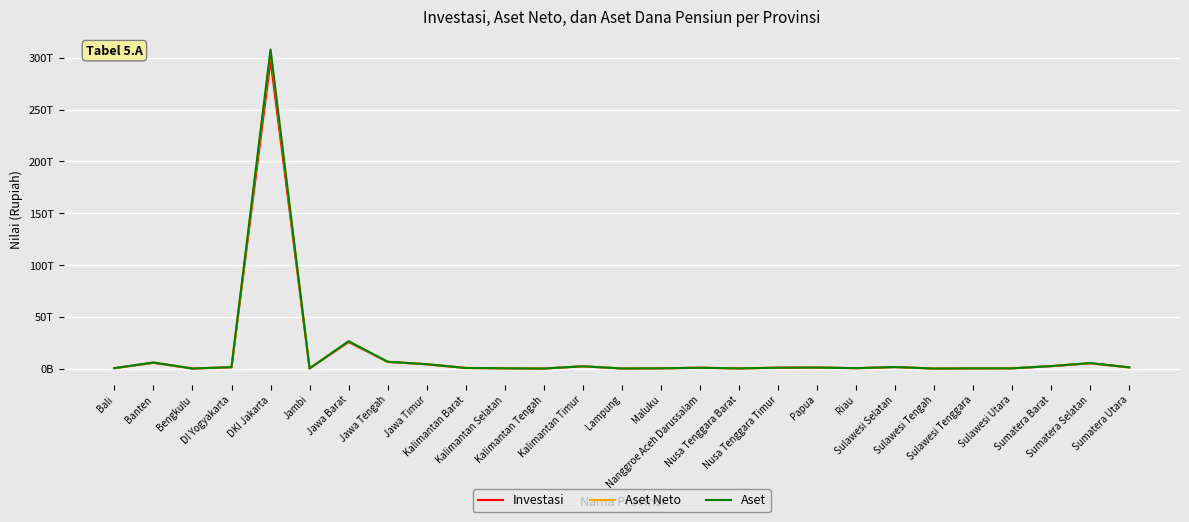

True or false: Investasi has a value of 2225628986553.0 at Kalimantan Timur.

True